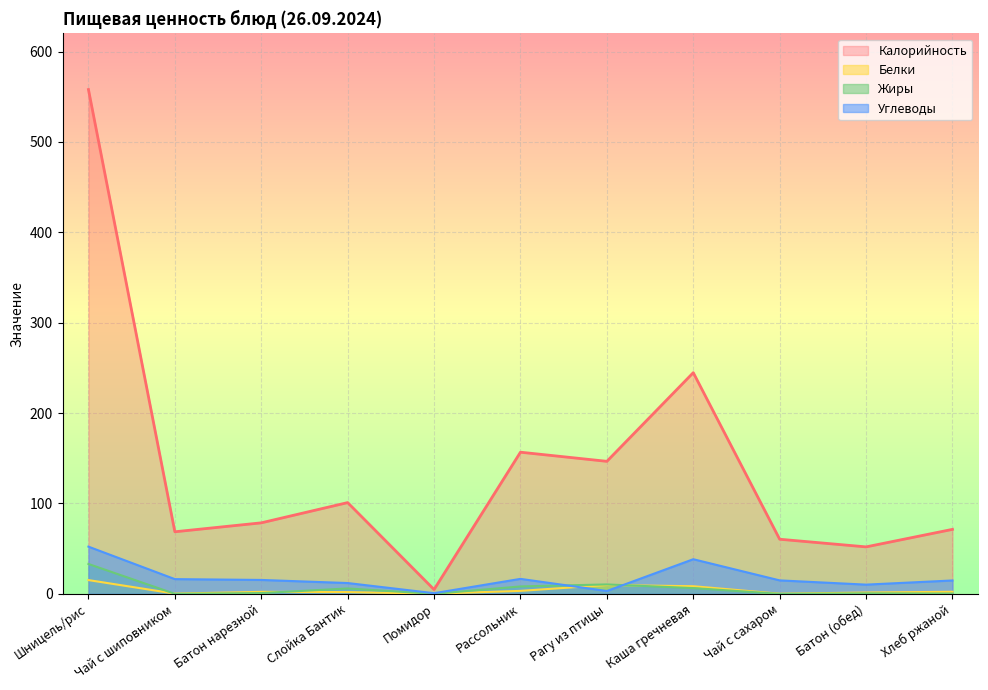

What is the difference between the second highest and second lowest values in the Калорийность series?

192.7